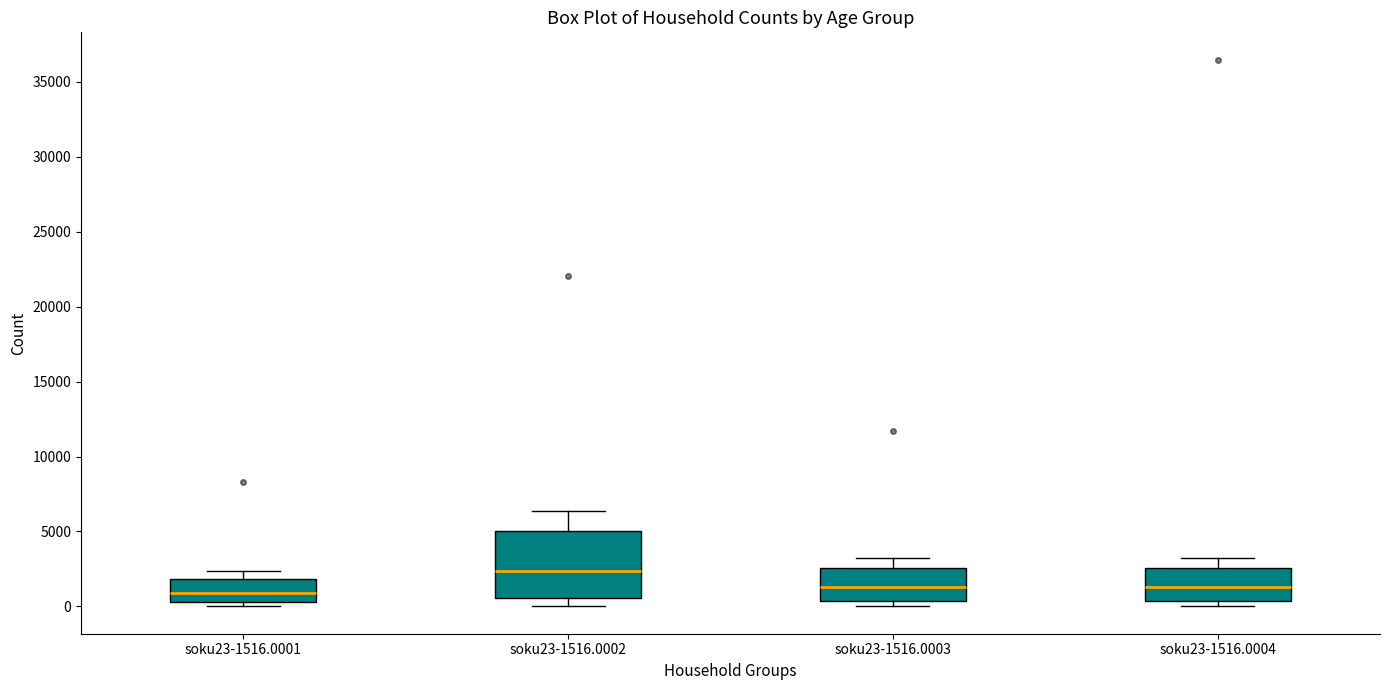

Reading left to right, read every box against the y-axis: the position of its median line, the range the box covers, and the ends of its whiskers. The values are not printed on the chart, so give them approximately, as read against the axis.

soku23-1516.0001: median 1000, box 500 to 2000, whiskers 0 to 2500
soku23-1516.0002: median 2500, box 500 to 5000, whiskers 0 to 6500
soku23-1516.0003: median 1500, box 500 to 2500, whiskers 0 to 3000
soku23-1516.0004: median 1500, box 500 to 2500, whiskers 0 to 3000